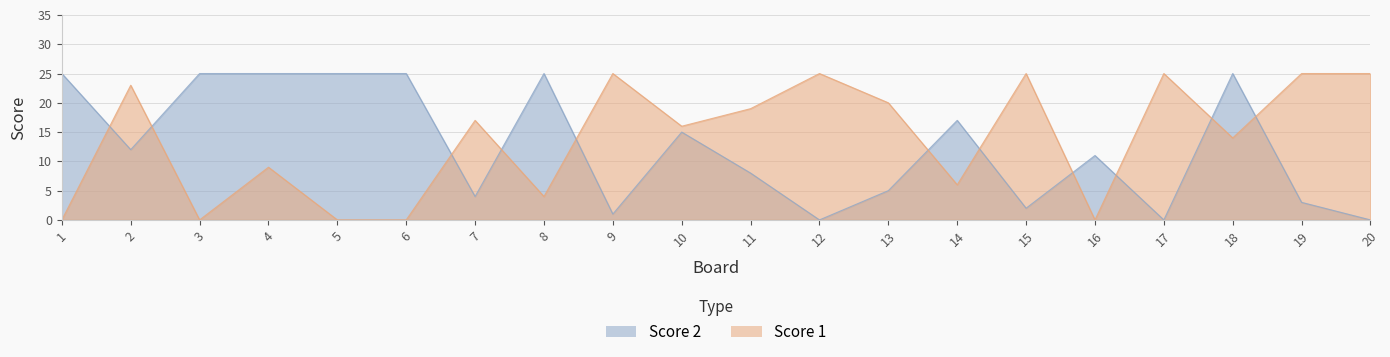

True or false: Score 1 has more than 1 interior local peaks.

True